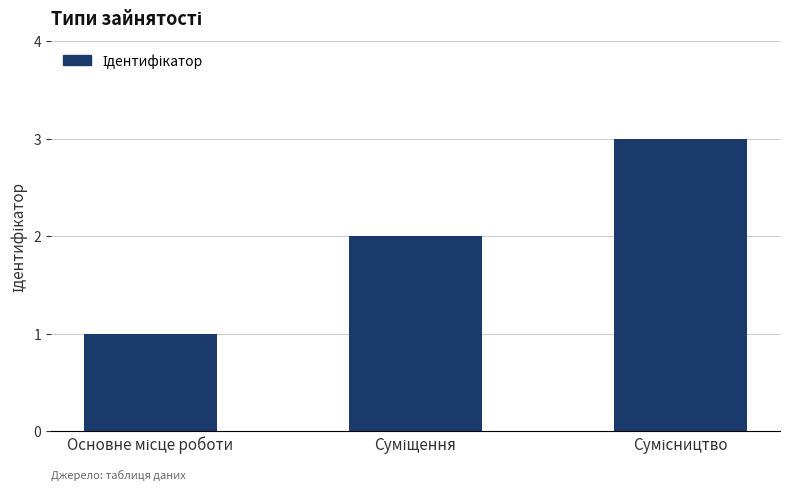

What is the greatest value displayed?

3